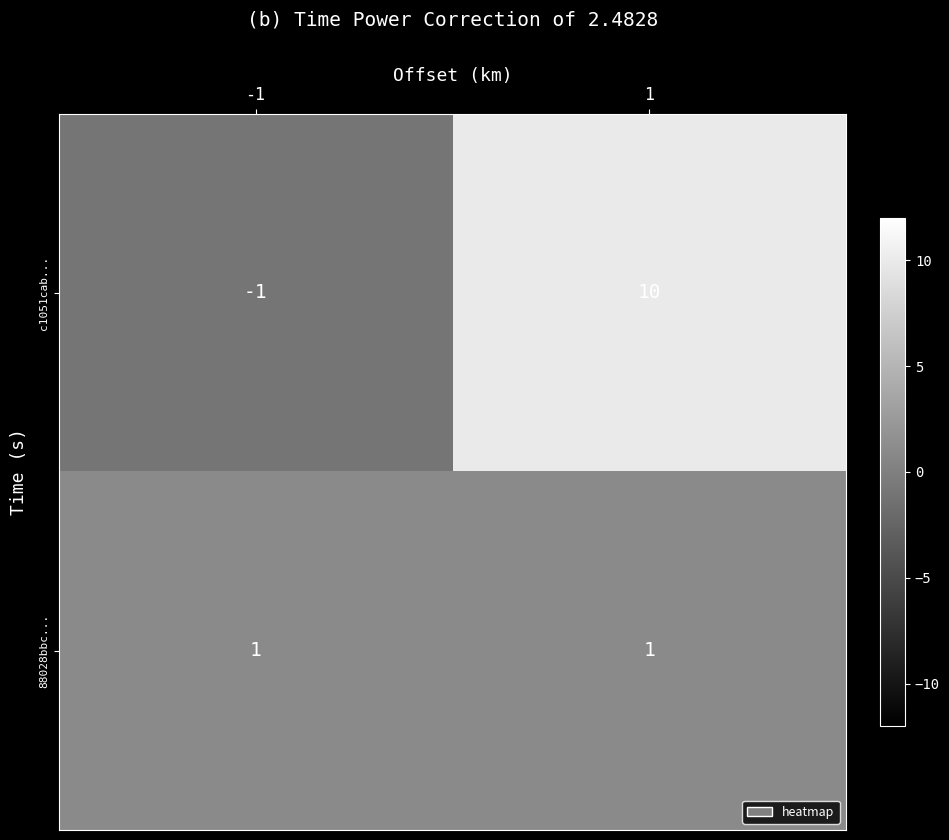

What is the minimum value shown in the chart?

-1